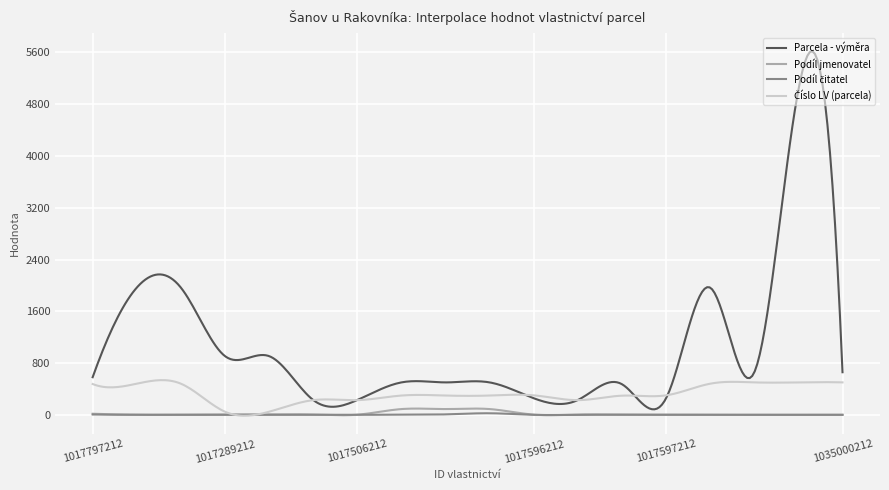

Which series has the largest total across all categories?

Parcela - výměra